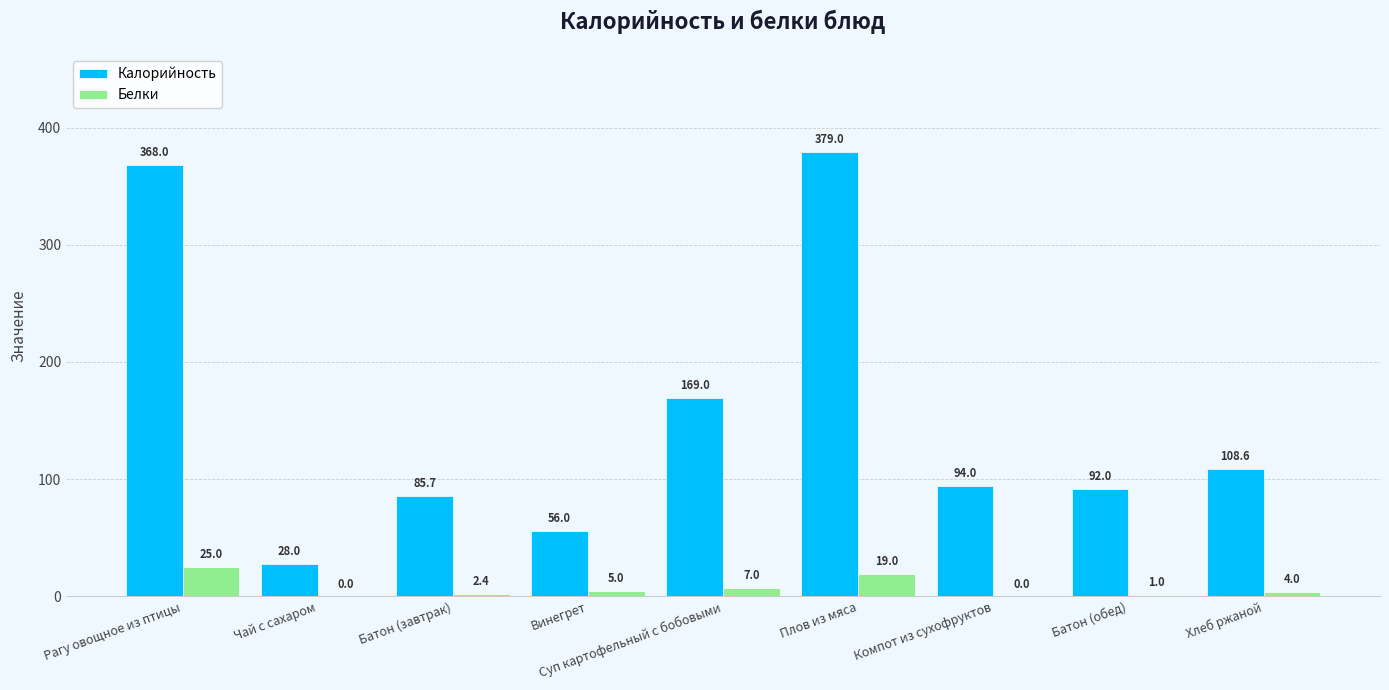

Which series has the largest range (max minus min)?

Калорийность